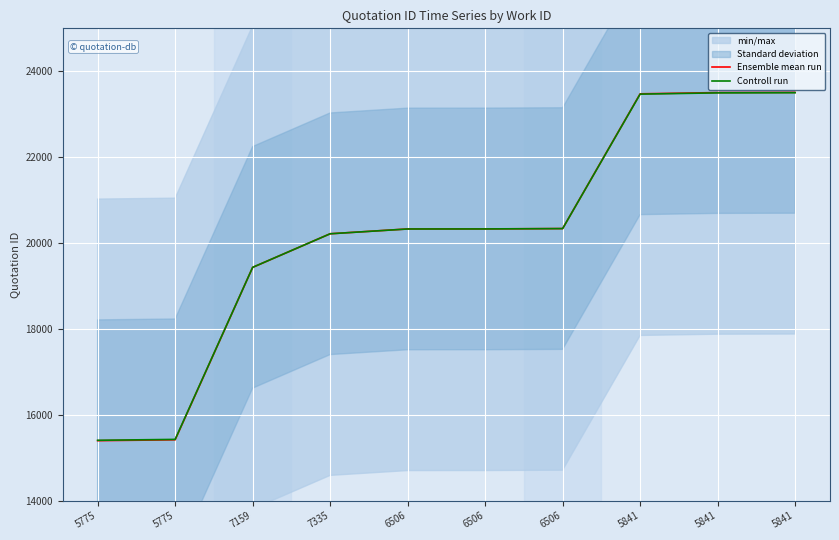

Which series changed the most between 5775 and 5775?

Ensemble mean run